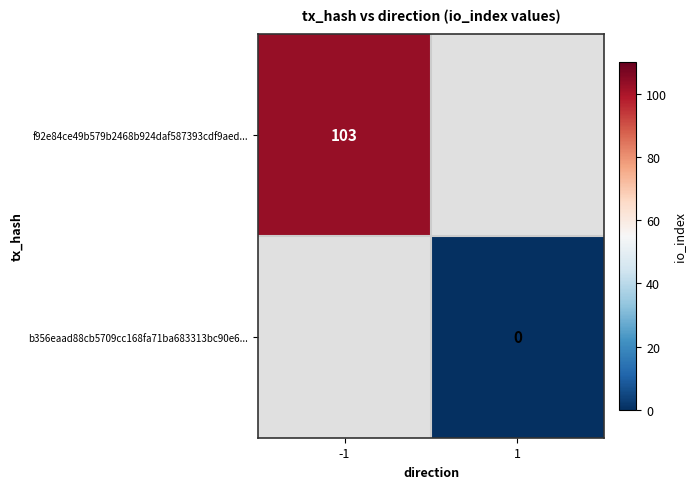

The f92e84ce49b579b2468b924daf587393cdf9aed... series shows 169 at -1. True or false?

False